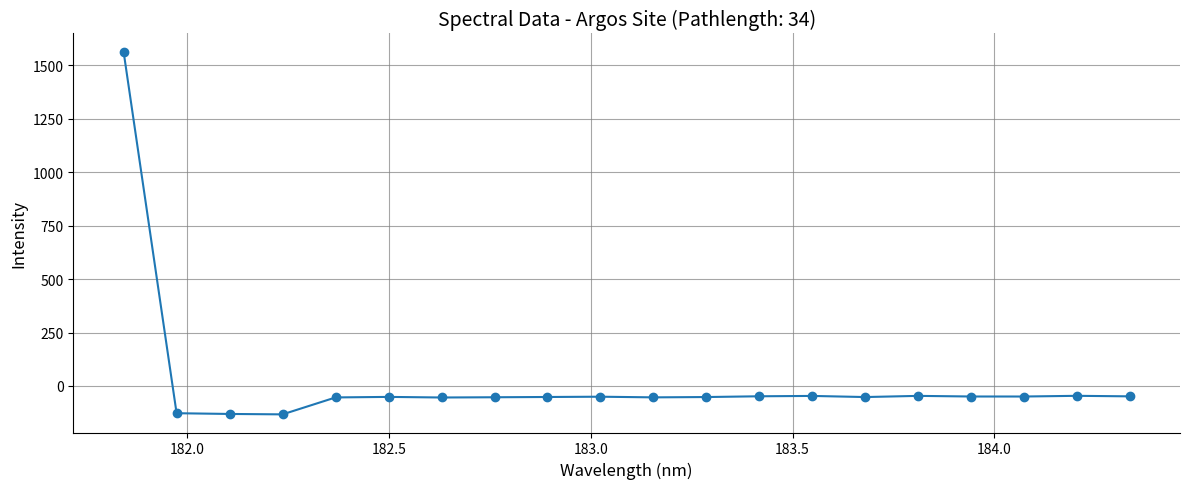

What is the average value?

18.3